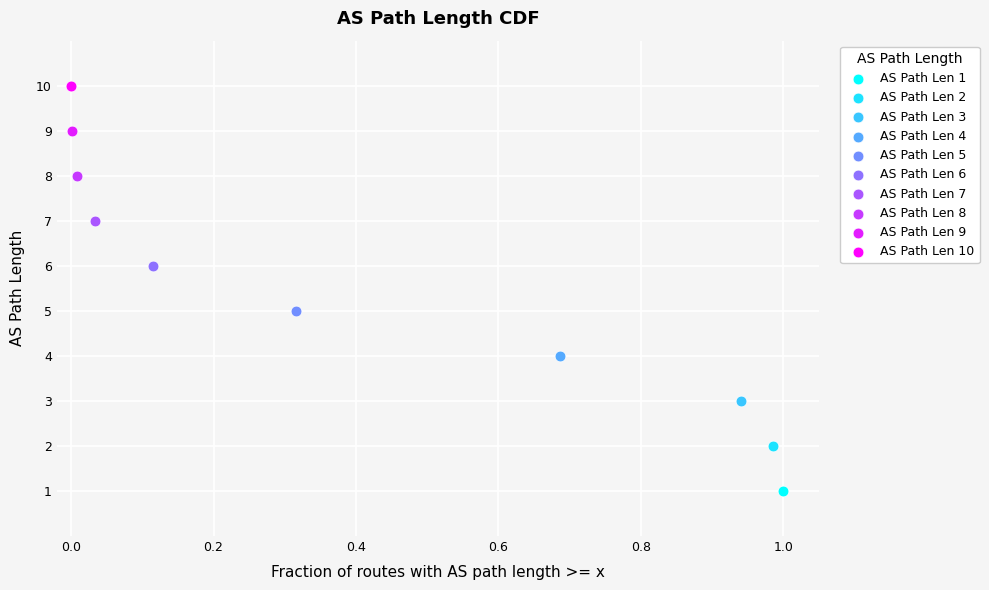

Which series reaches the maximum Y coordinate?

AS Path Len 10